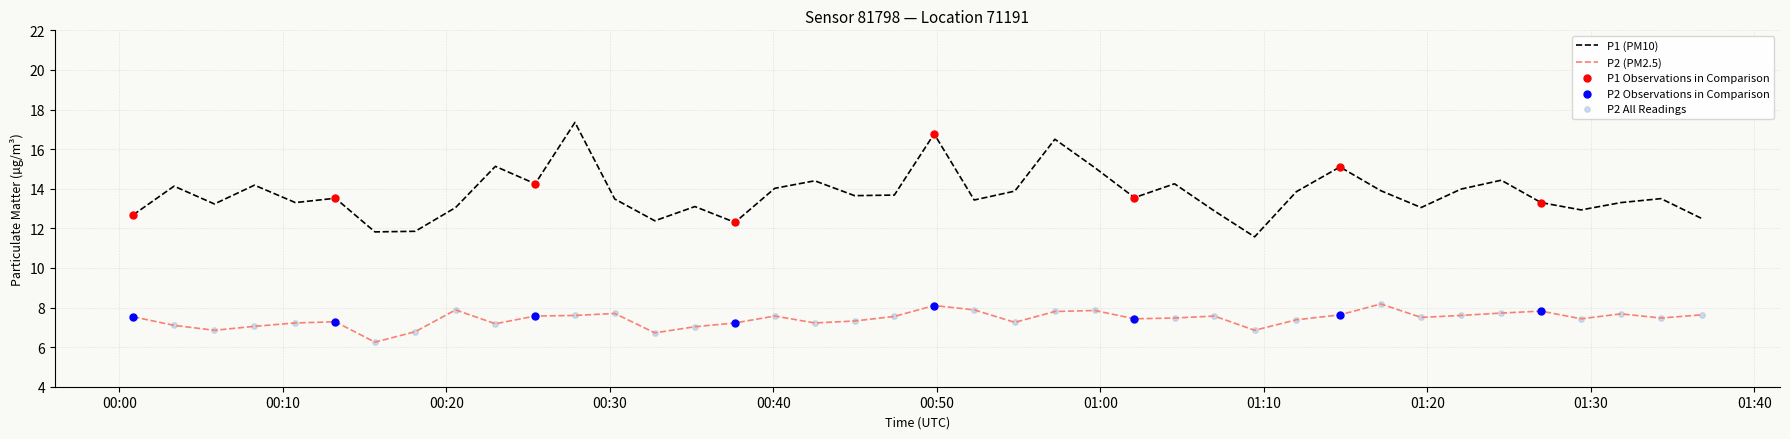

Which series has the widest spread of values?

P1 (PM10)